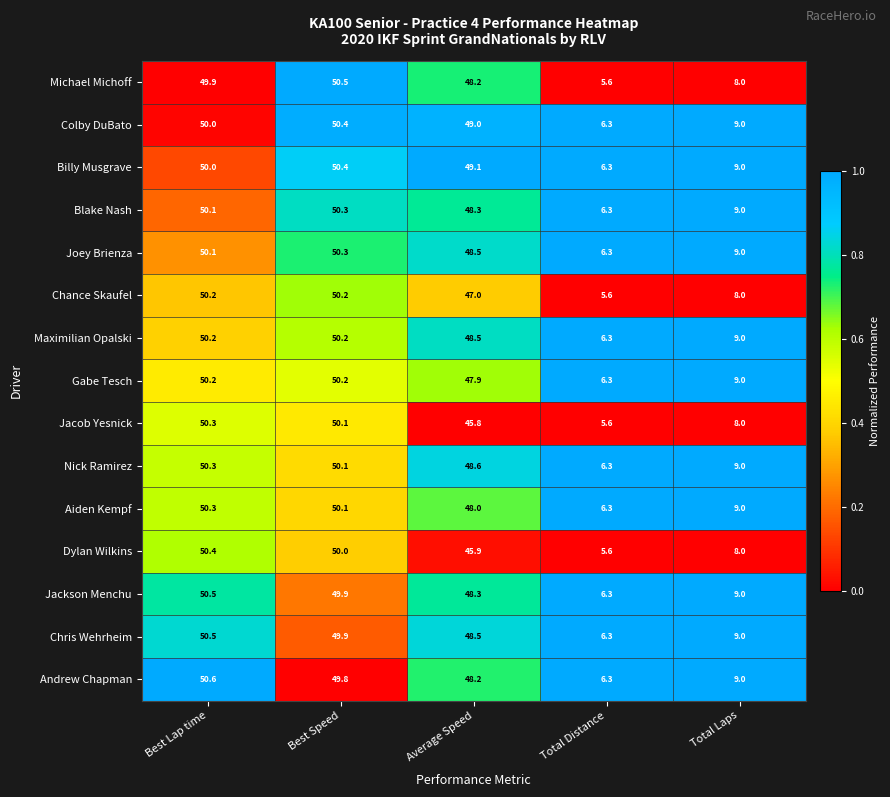

What is the difference between the highest and lowest values at Total Laps?

1.0